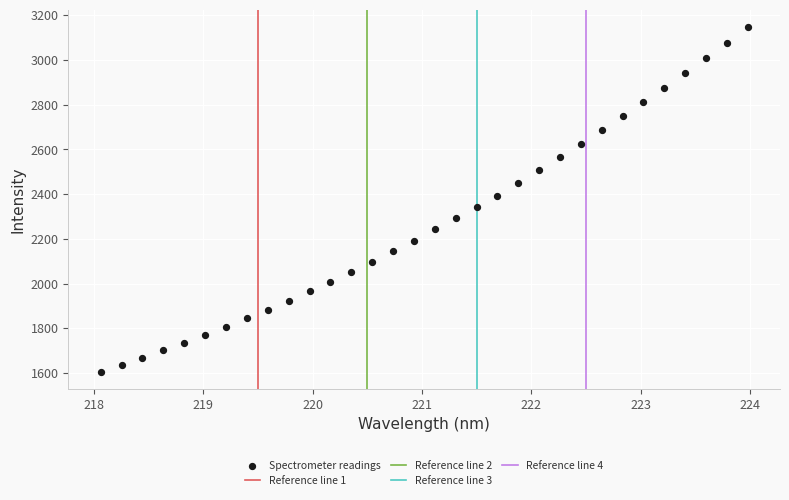

What is the range of X values (max minus min)?

5.9